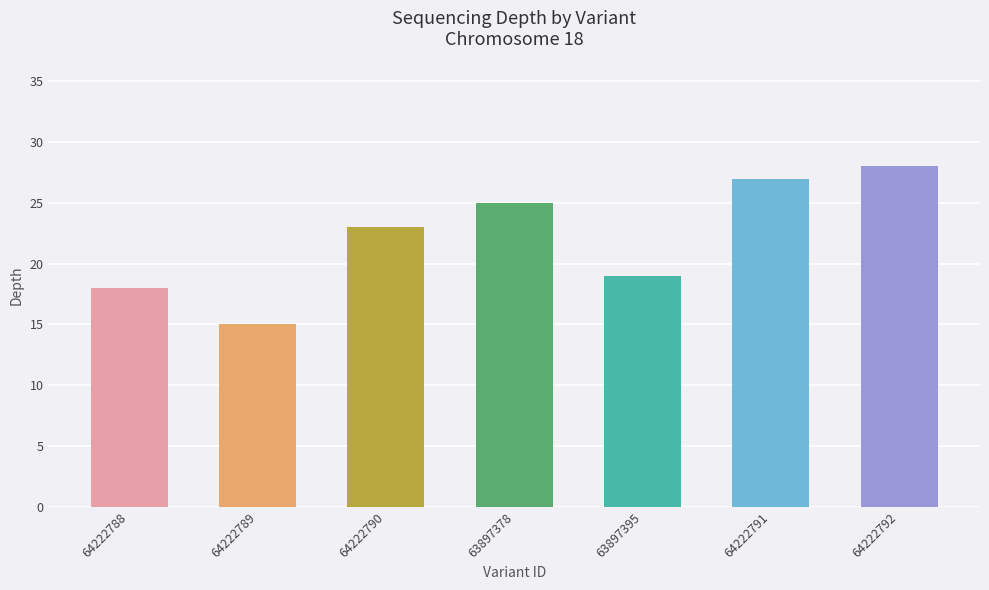

How many data points are less than 23?

3